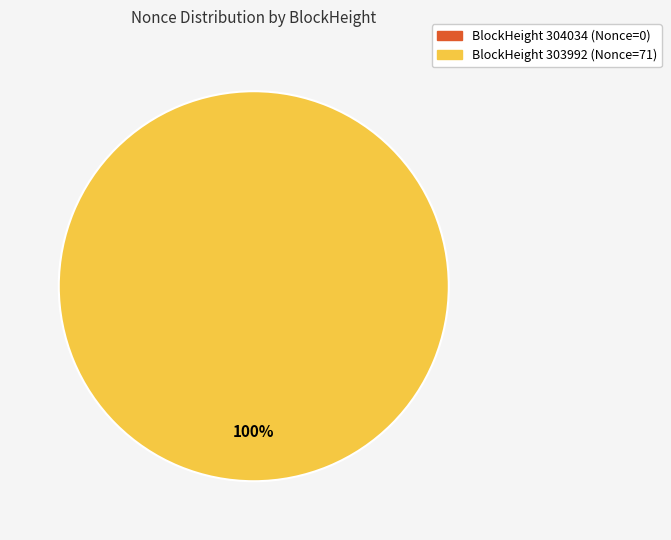

What portion of the pie excludes 304034?

100.0%